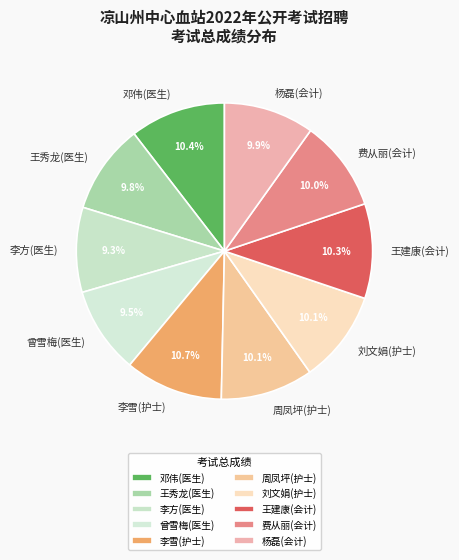

How many slices are in this pie chart?

10